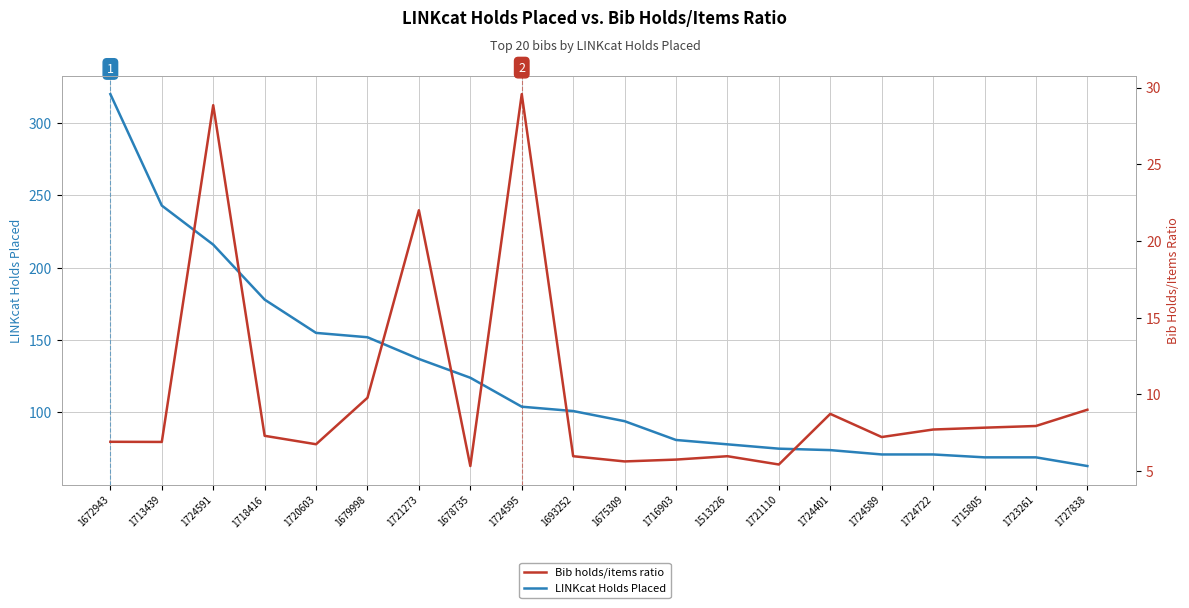

Which series has the widest spread of values?

LINKcat Holds Placed